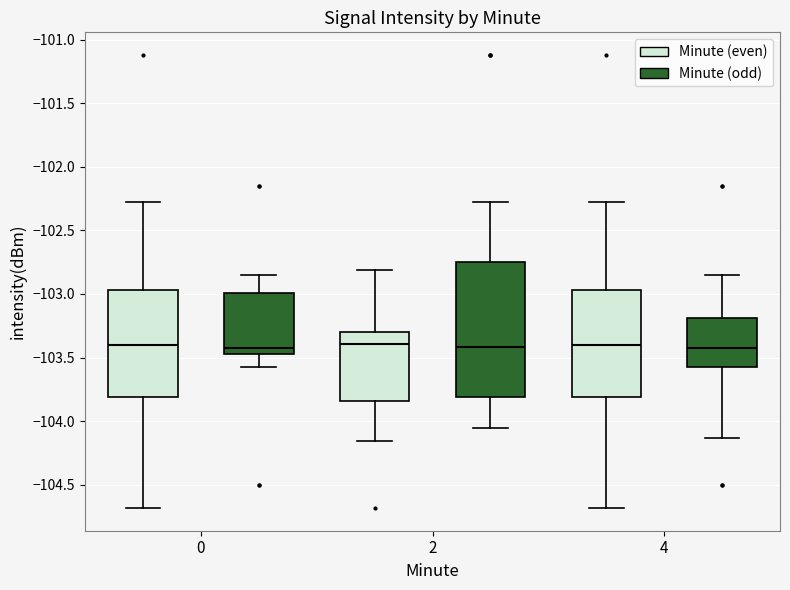

Where is the upper edge of the box for 4 (Minute (odd)) on the y-axis? The values are not printed on the chart, so give them approximately, as read against the axis.

-103.20